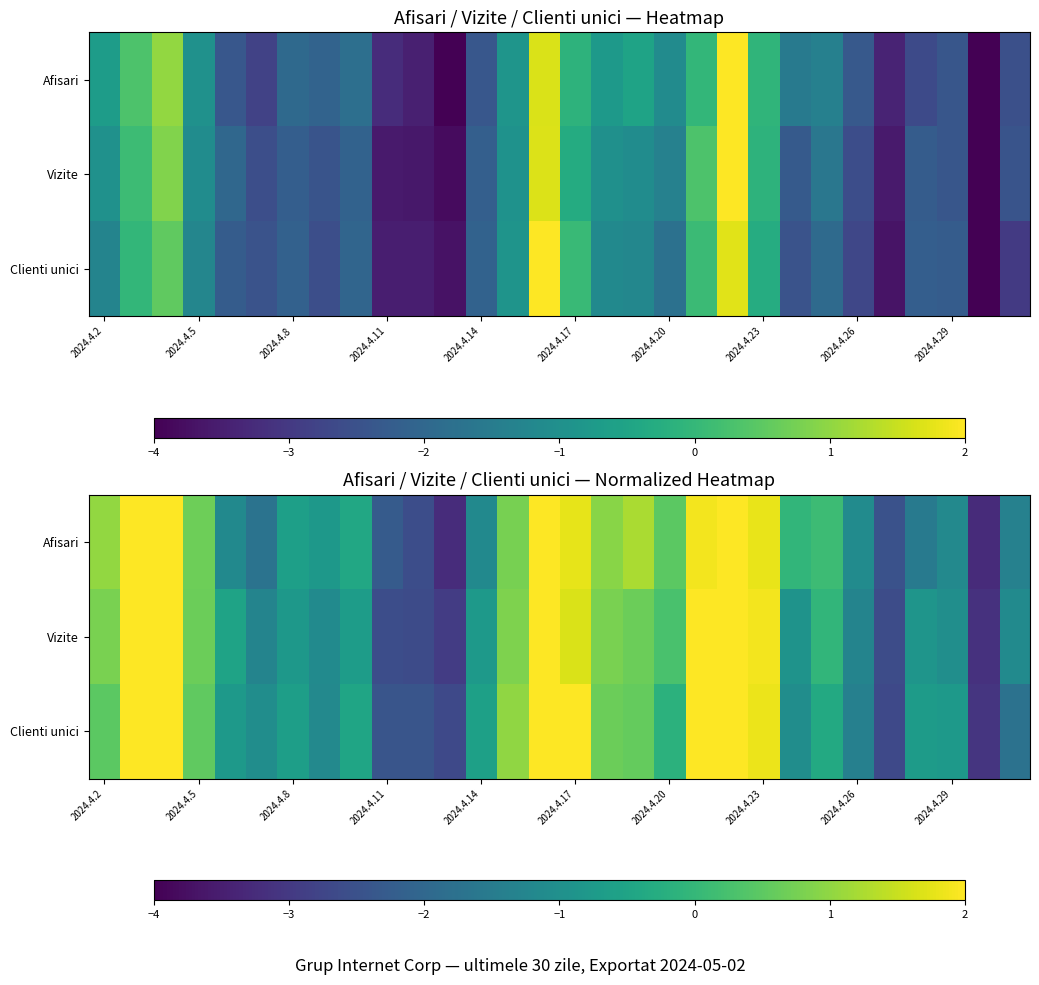

Which series has the largest total across all categories?

Afisari